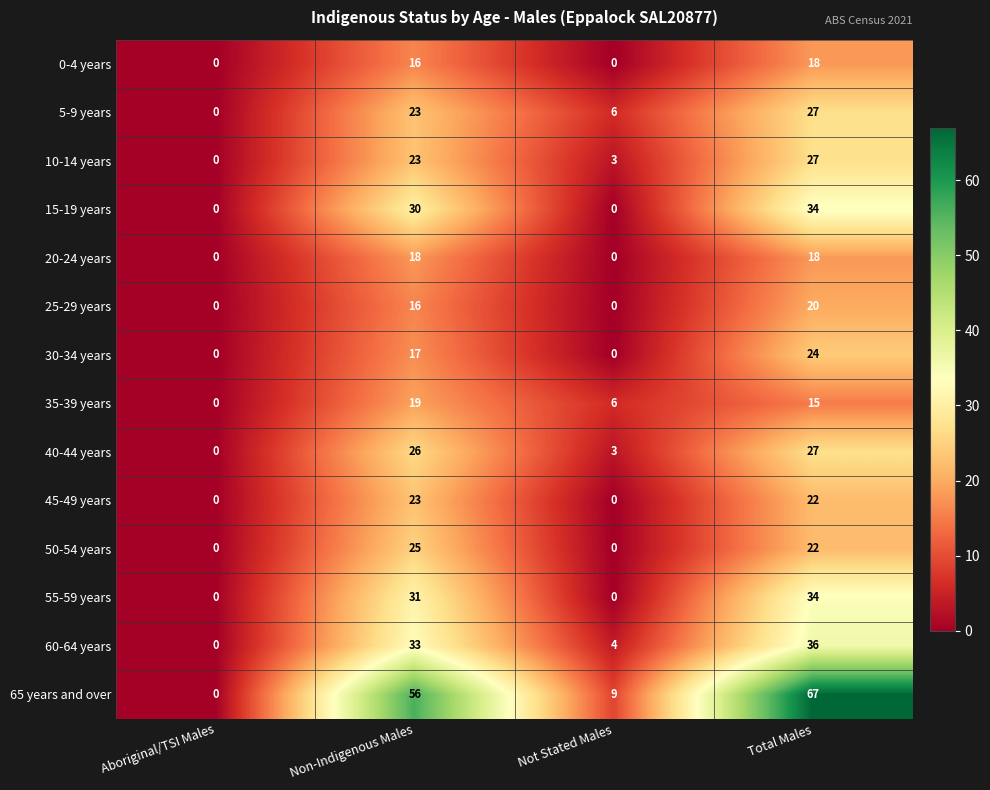

The 30-34 years series shows 5 at Non-Indigenous Males. True or false?

False